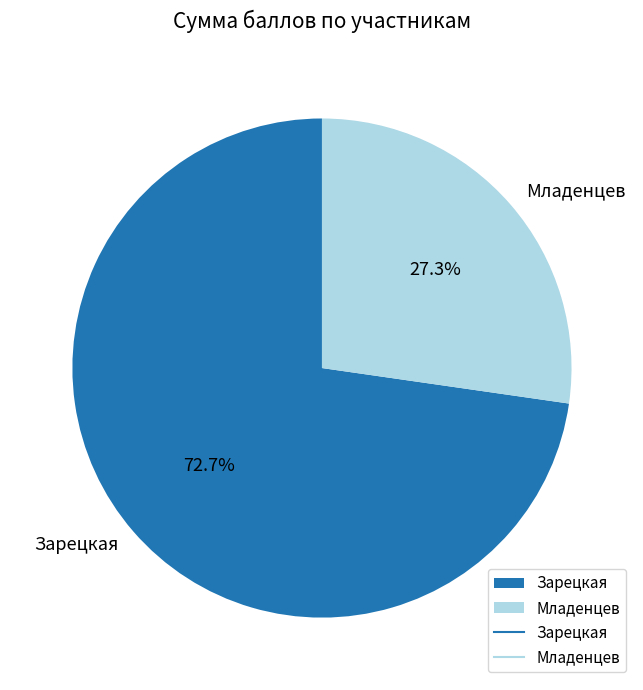

What percentage do Зарецкая and Младенцев together represent?

100.0%